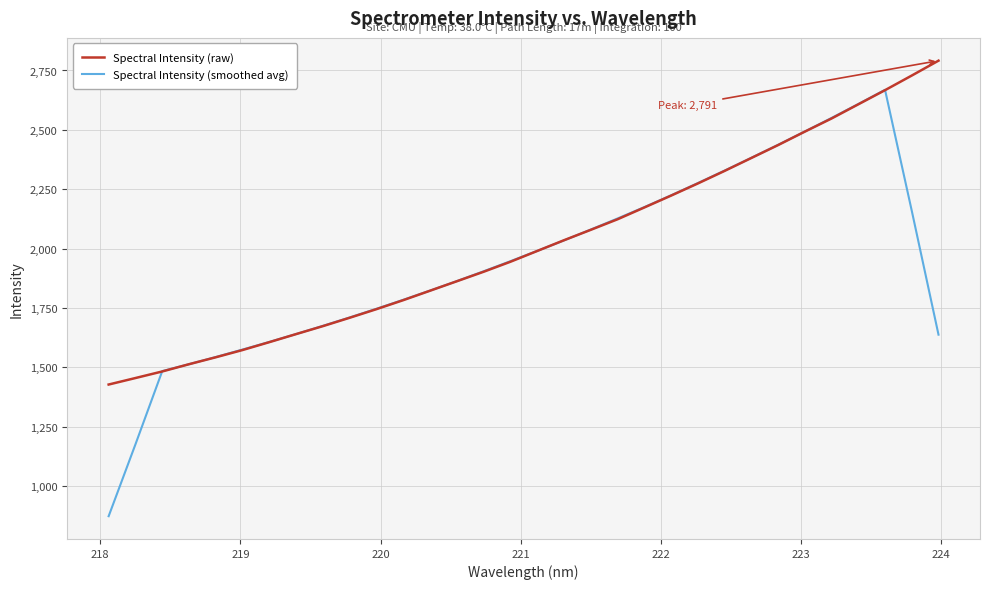

Which series has the largest total across all categories?

Spectral Intensity (raw)